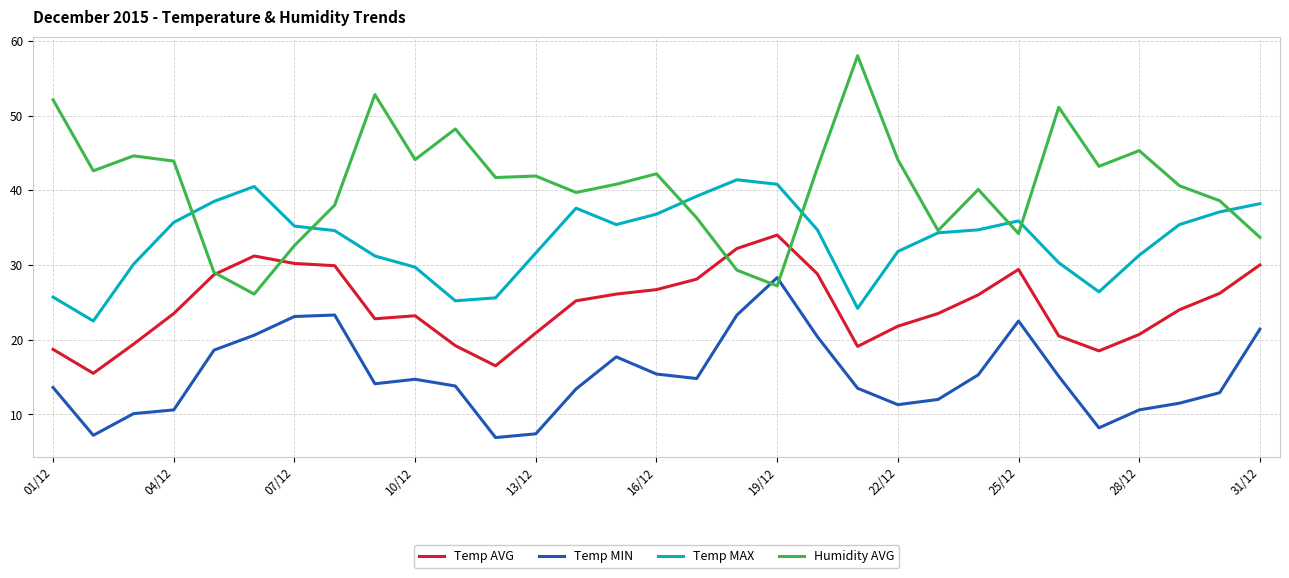

Count the number of categories in the chart.

31